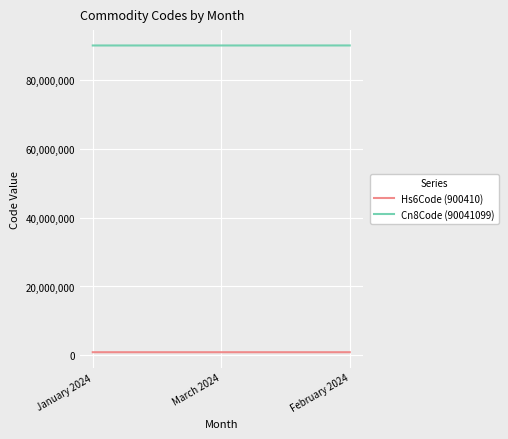

What is the maximum value shown in the chart?

90049090